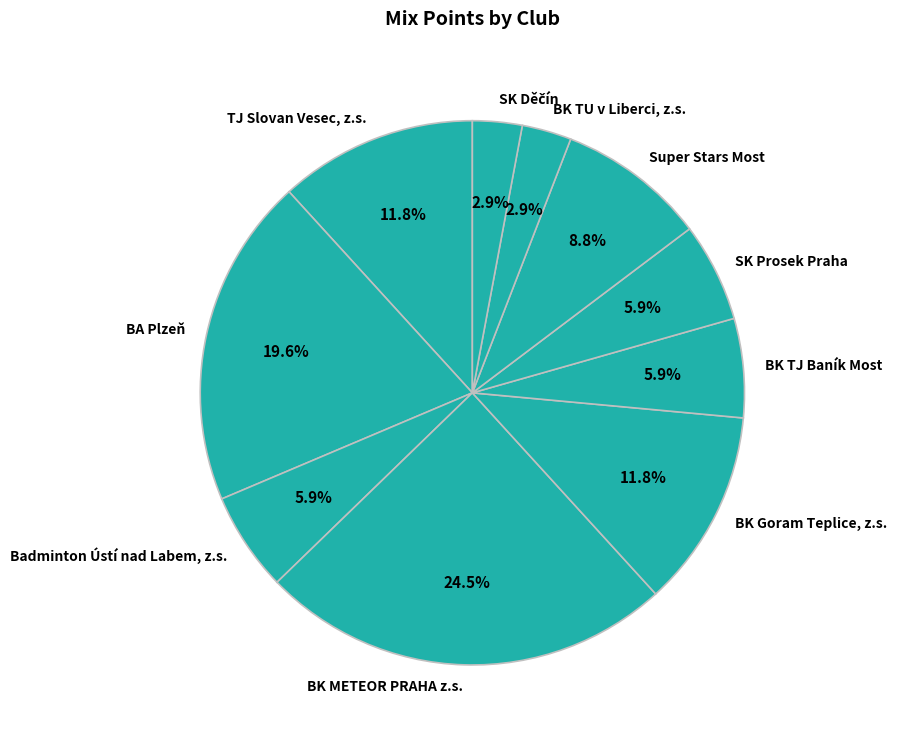

To the nearest percent, what is the average slice percentage?

10%